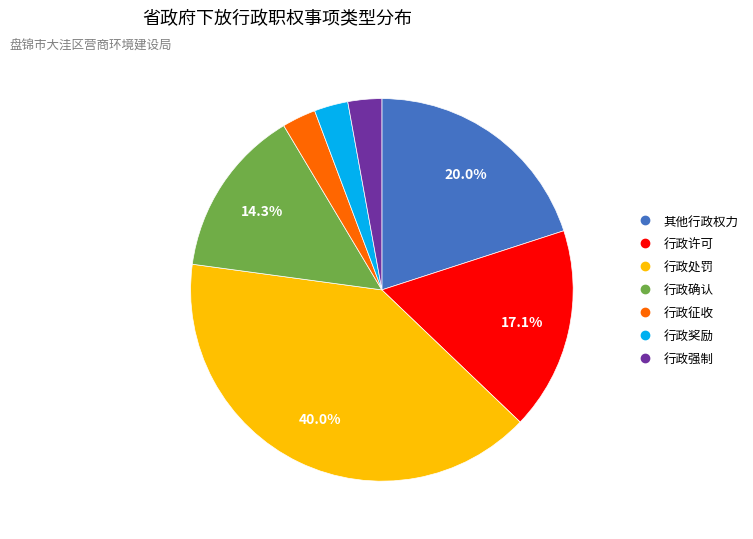

Which category has the biggest portion of the pie?

行政处罚